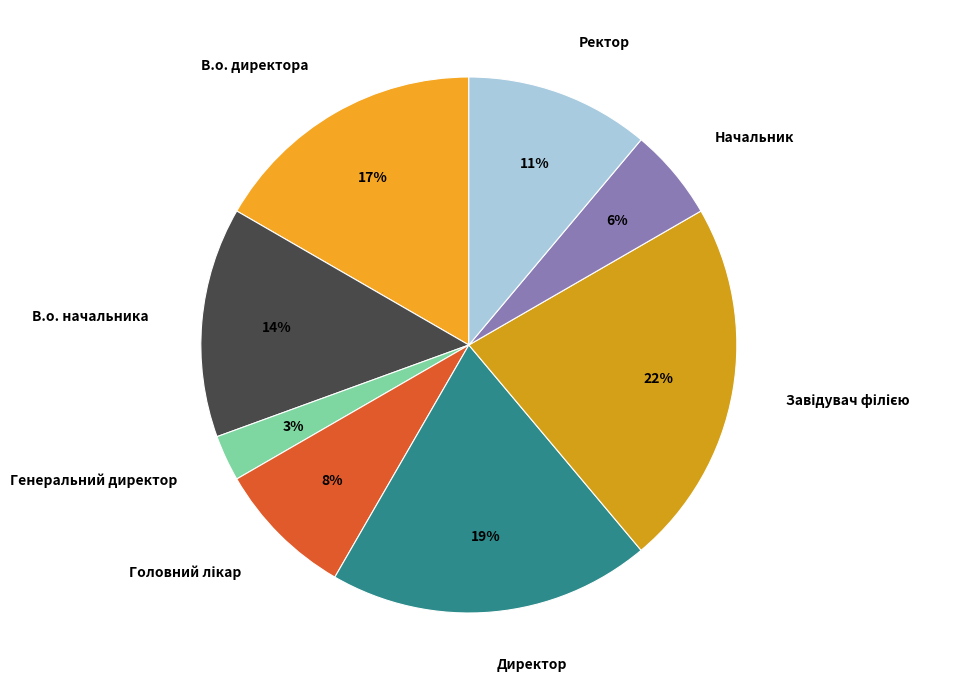

Do Директор and В.о. директора together represent more than half of the pie?

No